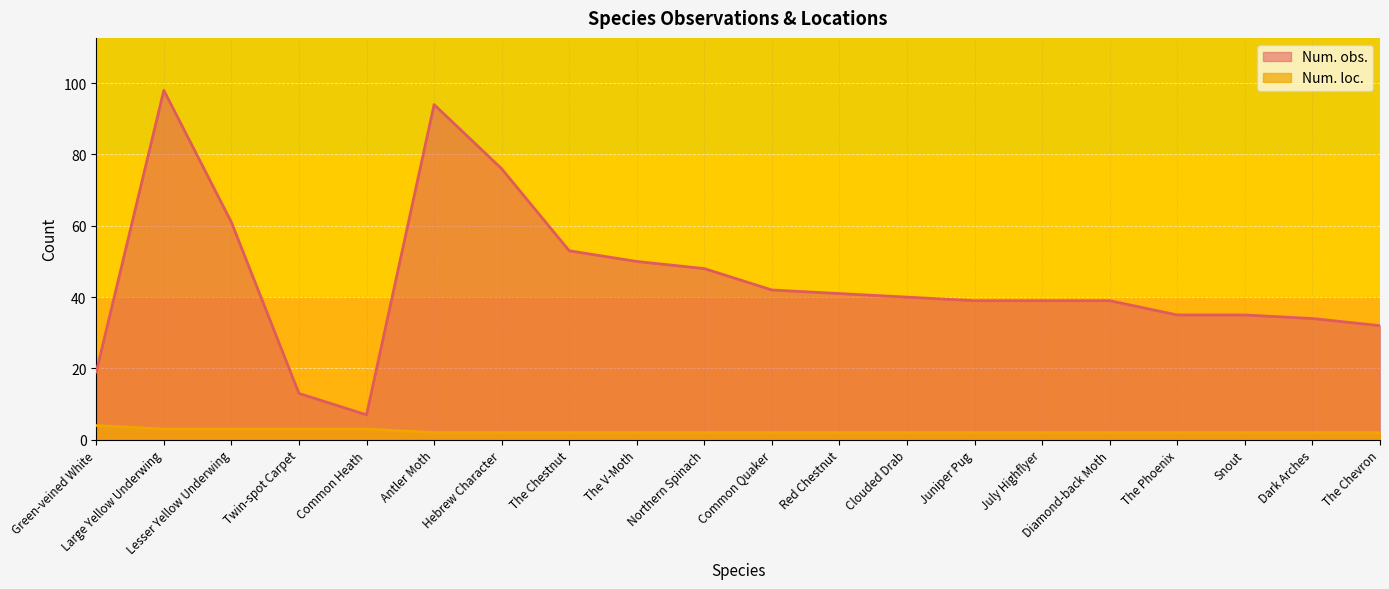

How many interior local peaks does the Num. obs. series have?

2